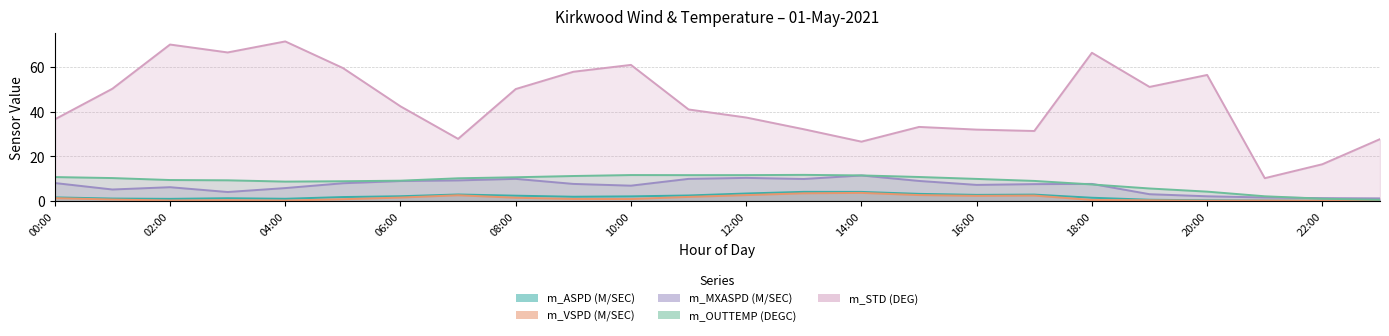

Where does the m_ASPD (M/SEC) series first go above 1?

00:00